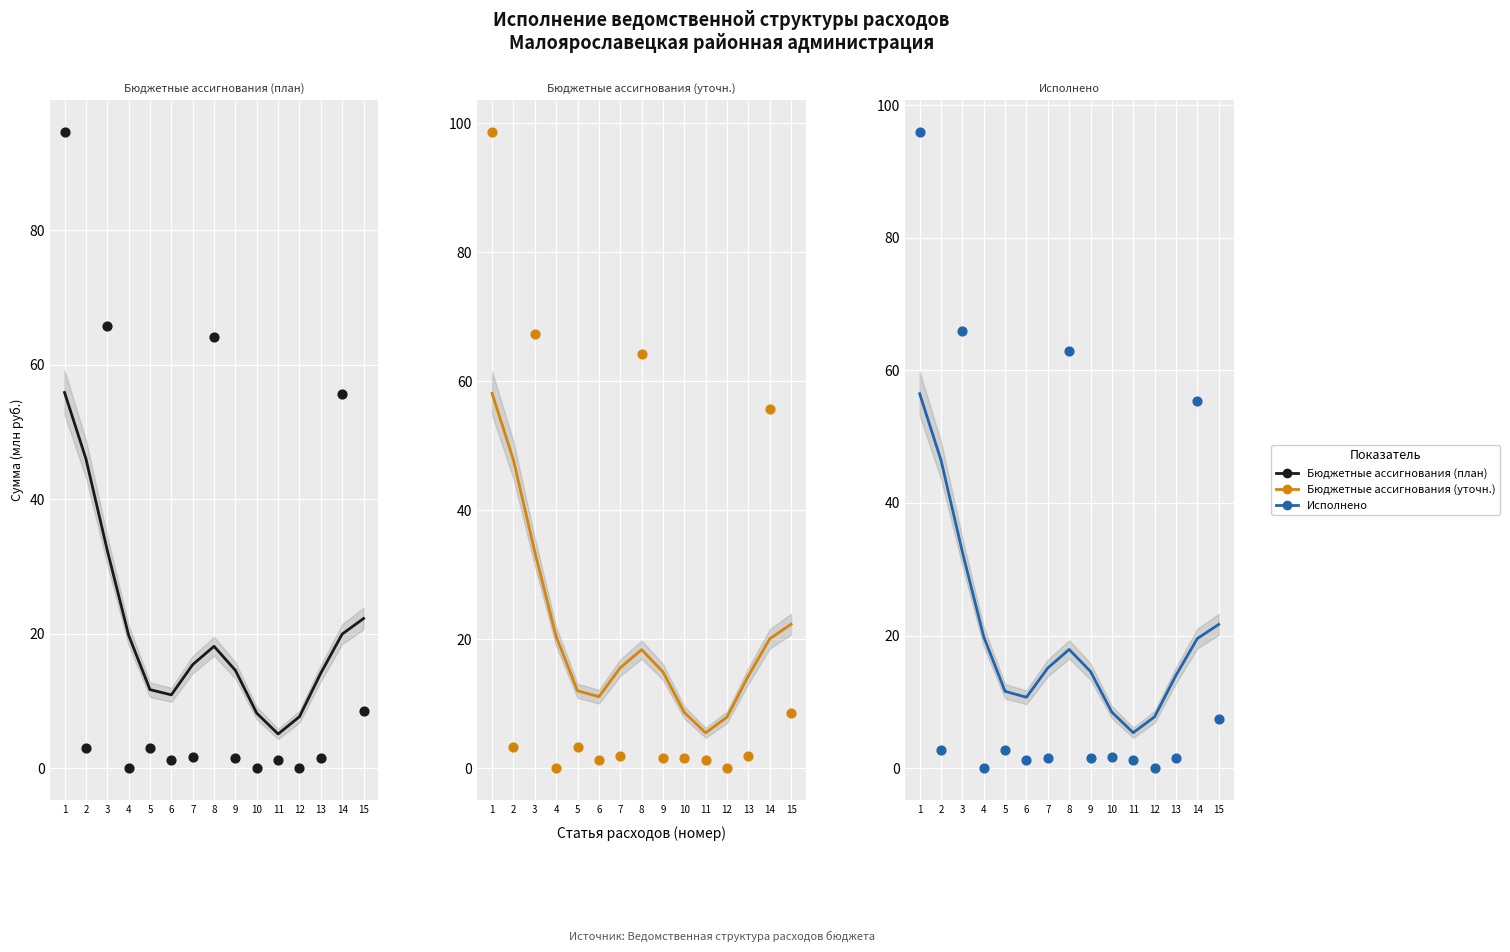

Which series has the widest spread of Y values?

Бюджетные ассигнования (уточн.)